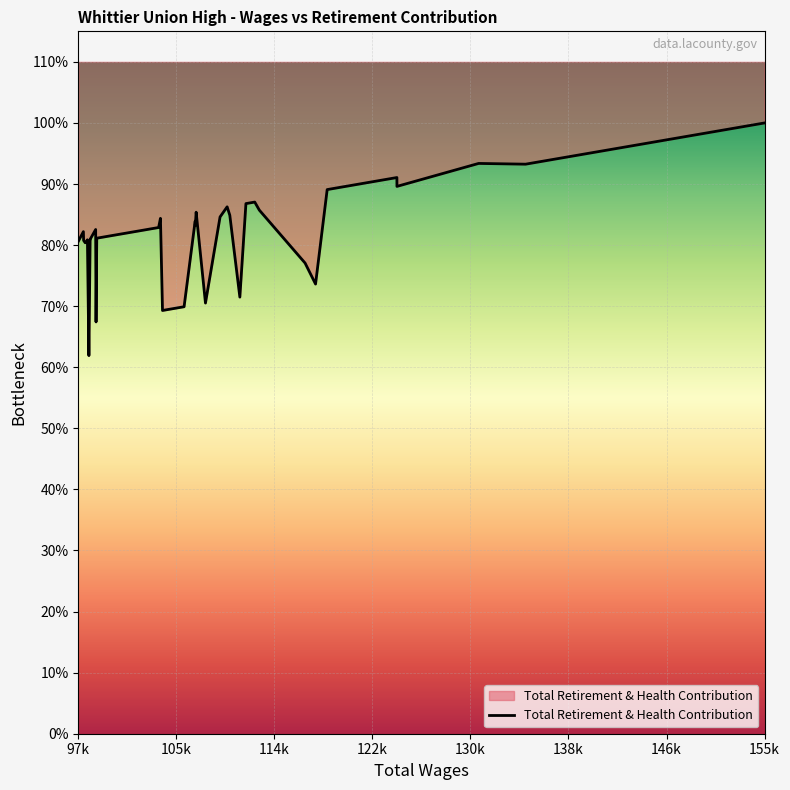

Does the chart display data point markers on the line(s)?

No